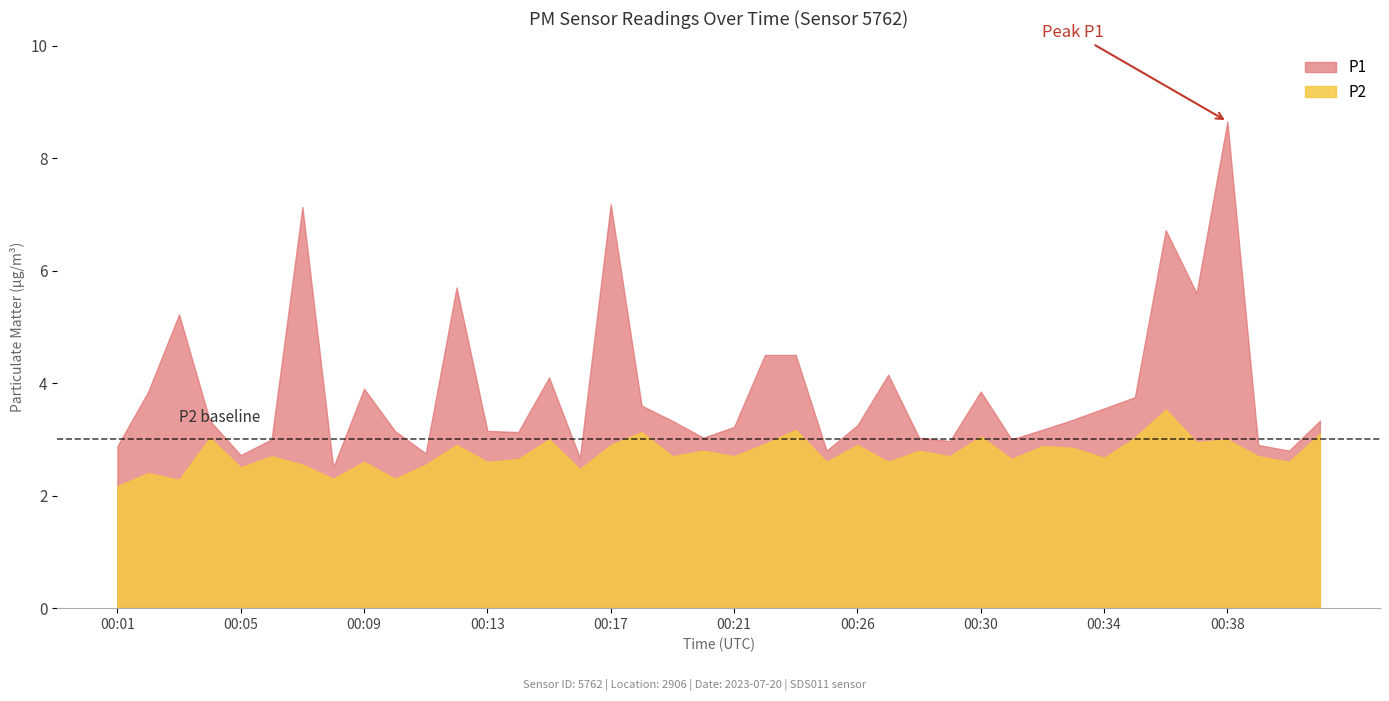

Where is P1 nearest to the value 5?

00:03